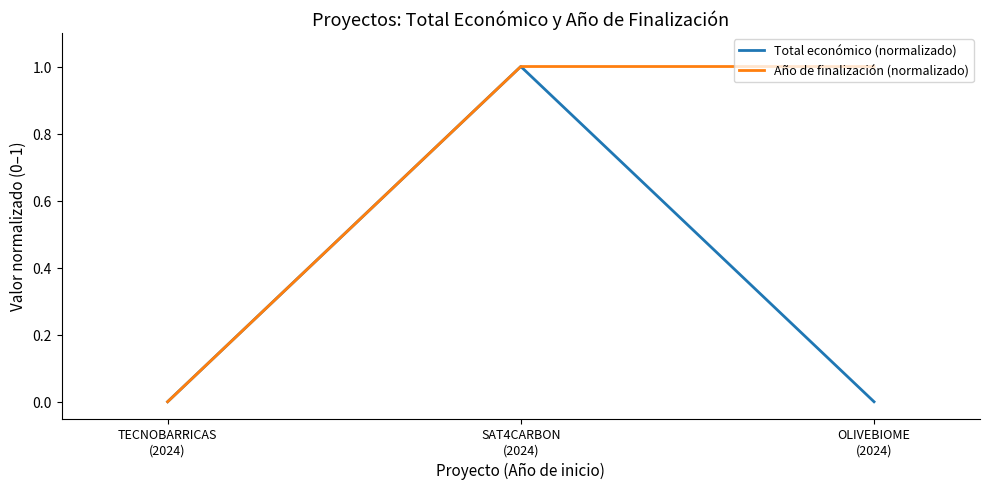

How many positive values does the Año de finalización (normalizado) series have?

2